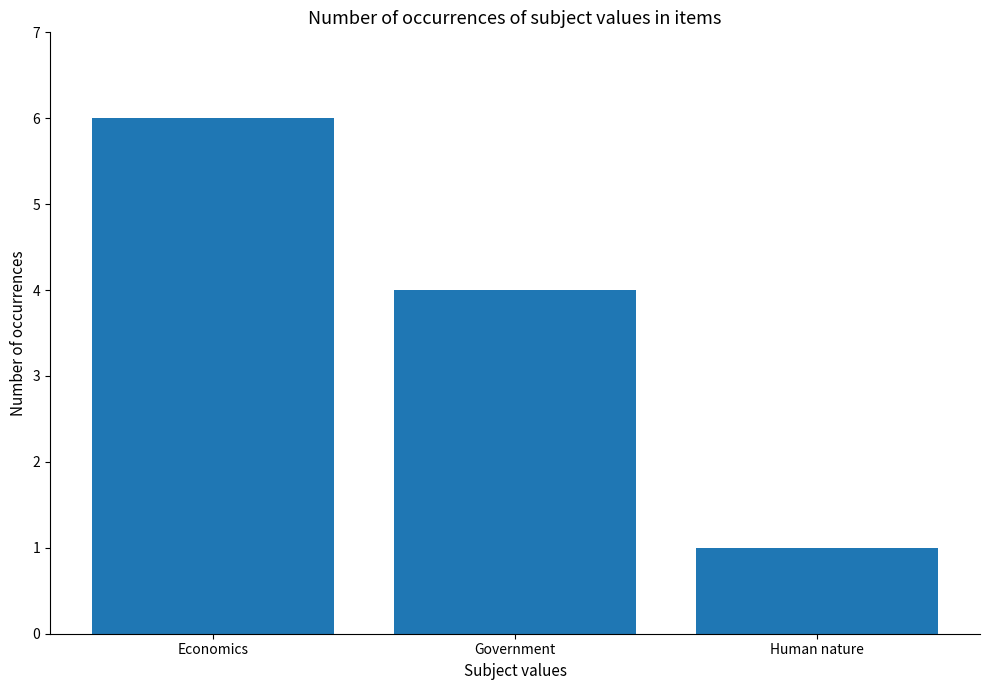

Which label corresponds to the largest value in the chart?

Economics